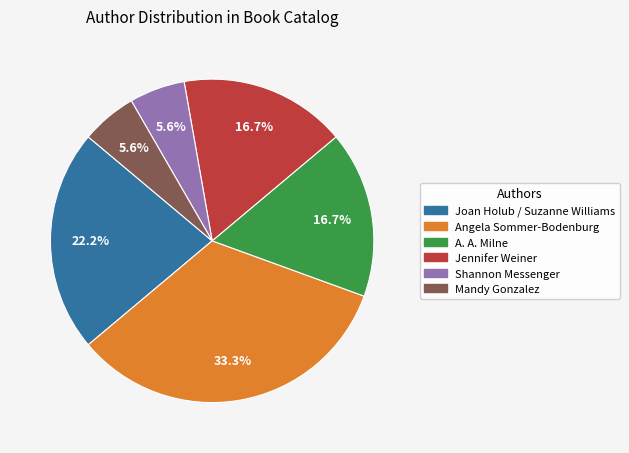

To the nearest percent, what is the average slice percentage?

17%